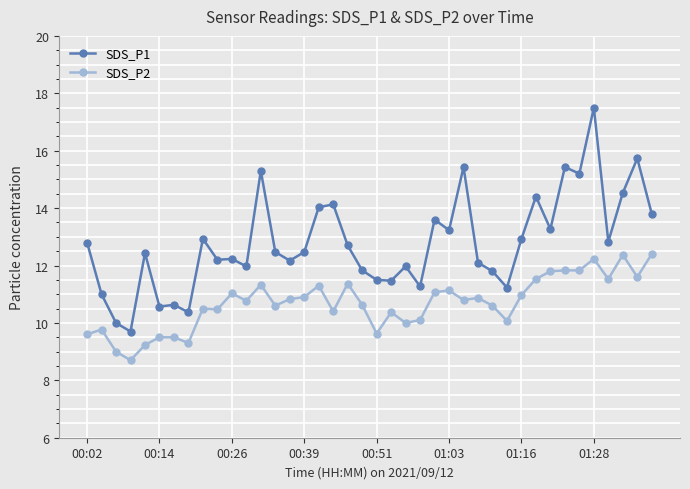

Which series has the largest total across all categories?

SDS_P1